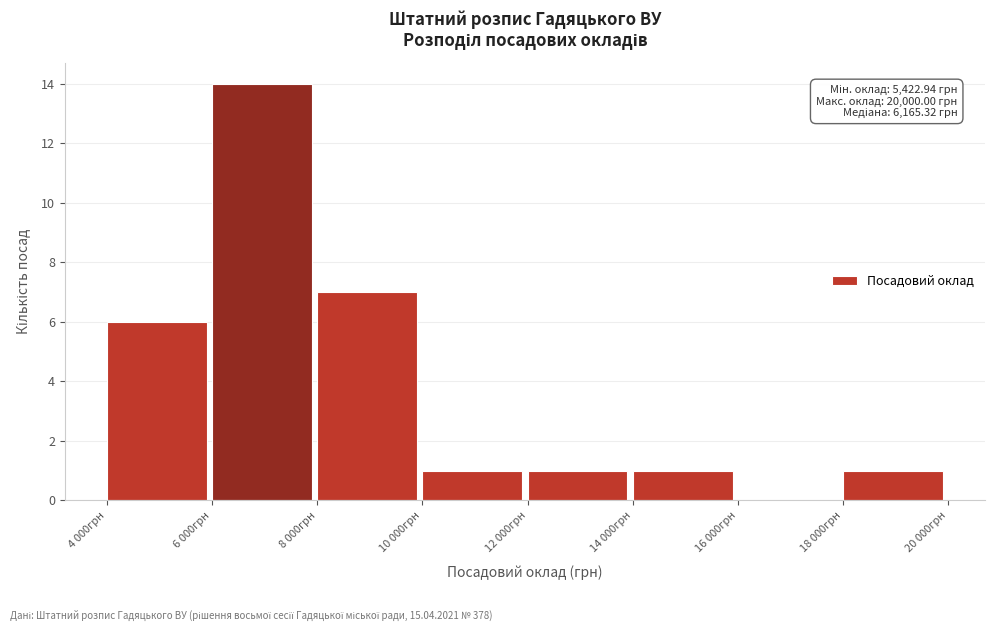

Reading left to right, extract all data points from this chart.

4 000грн=6	6 000грн=14	8 000грн=7	10 000грн=1	12 000грн=1	14 000грн=1	16 000грн=0	18 000грн=1